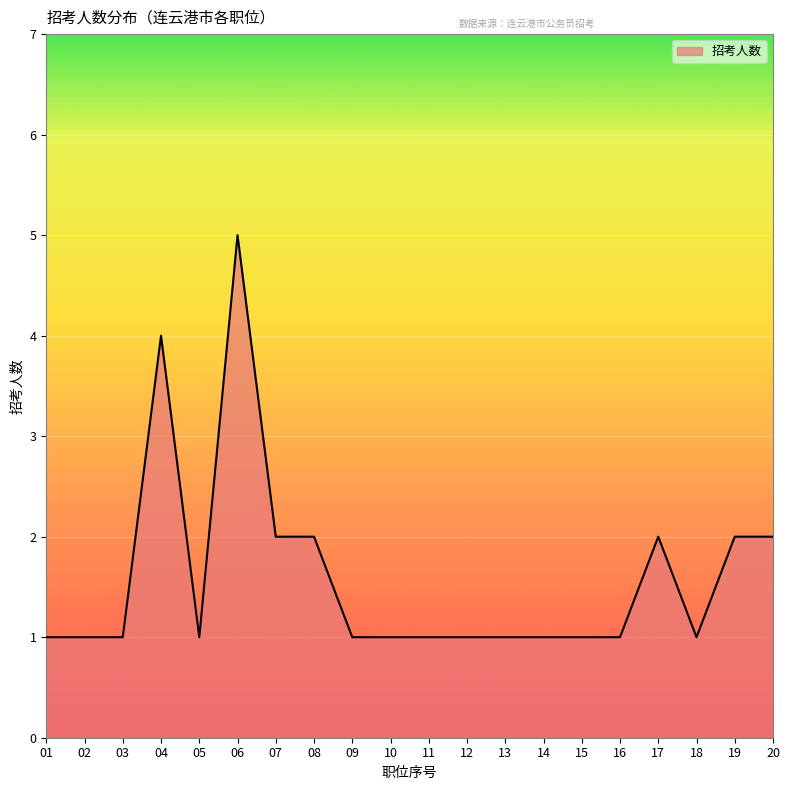

At which category does the chart reach its peak across all series?

06